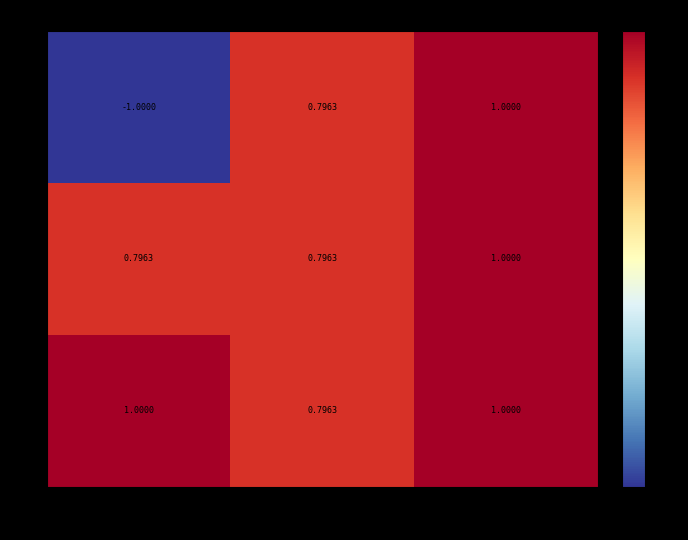

How many values in 1 are above zero?

2